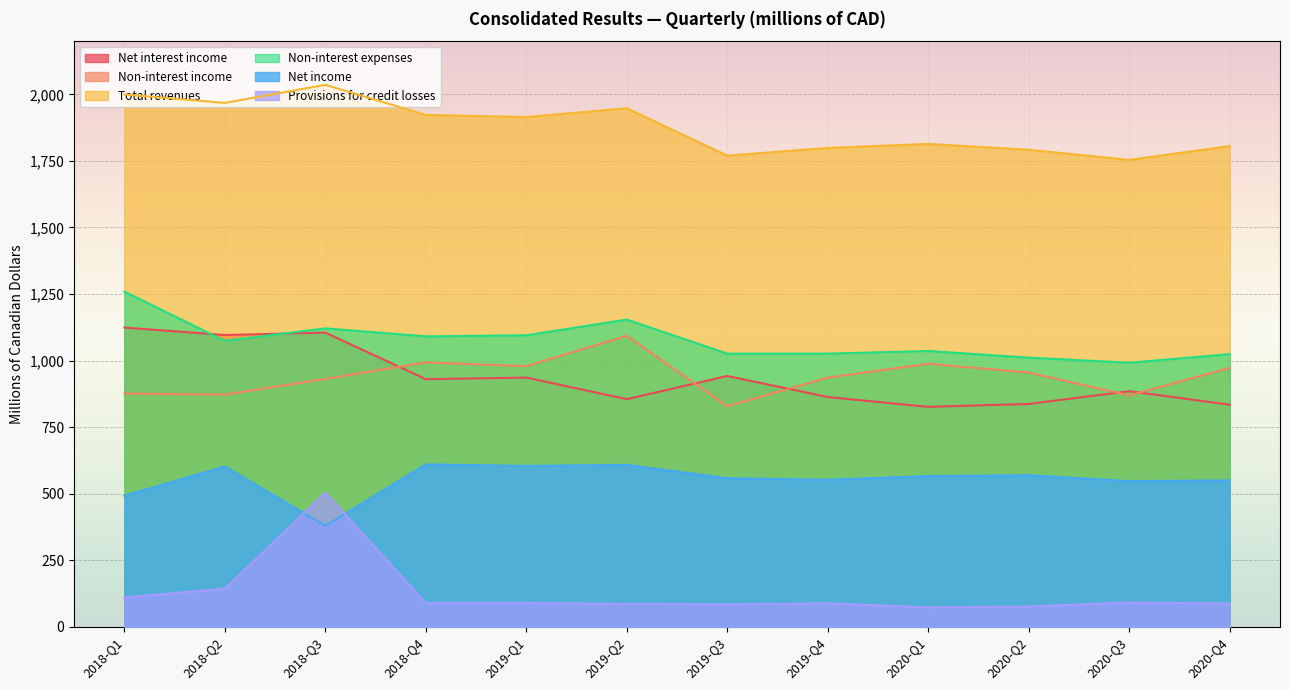

At 2019-Q4, list the series in order from smallest to largest.

Provisions for credit losses, Net income, Net interest income, Non-interest income, Non-interest expenses, Total revenues